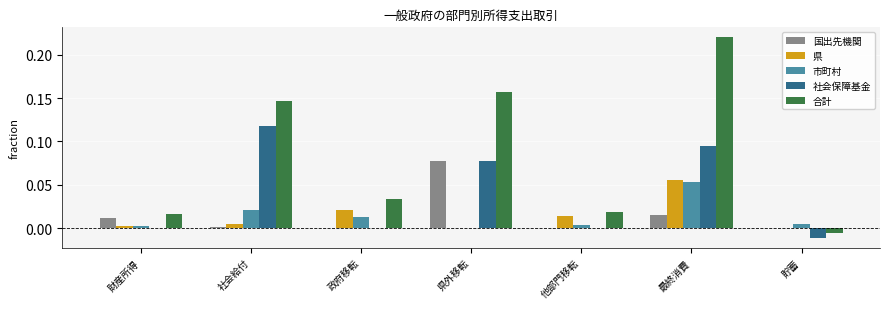

True or false: 市町村 has a value of 0.0 at 財産所得.

True